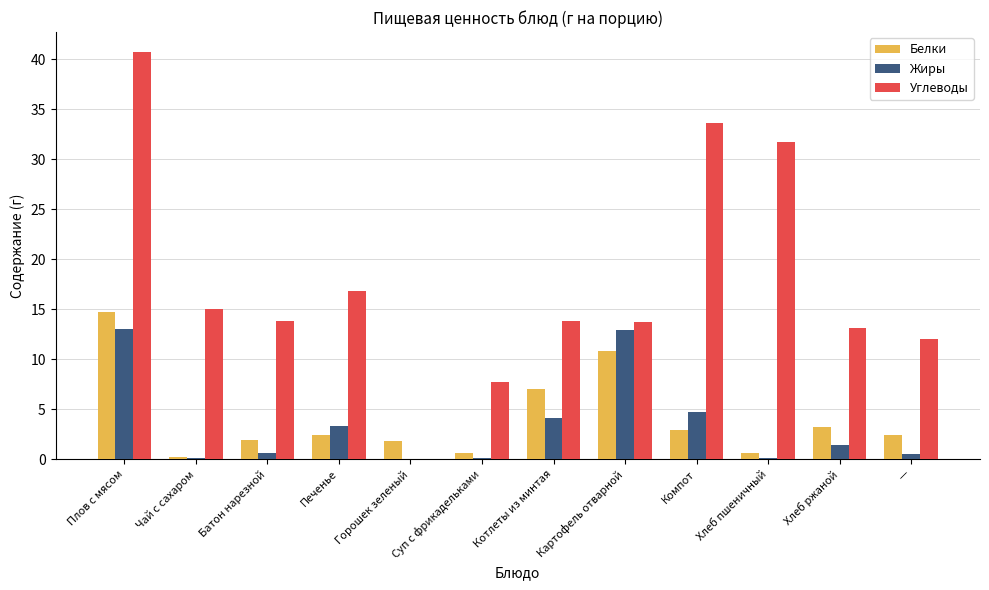

What is the sum of the Белки values at Плов с мясом and Хлеб ржаной?

17.9